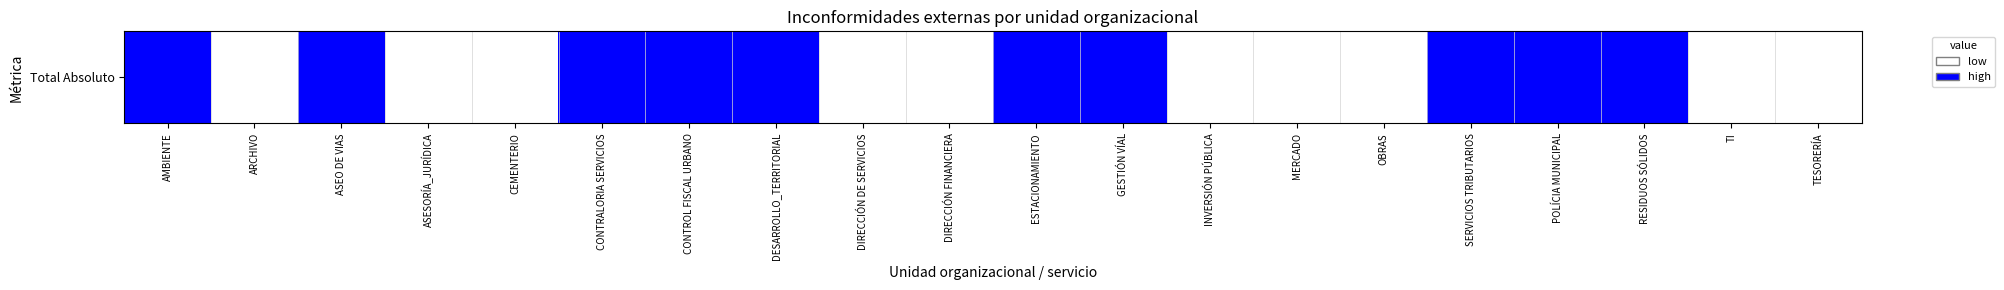

Rank the categories by value from lowest to highest.

ARCHIVO, ASESORÍA_JURÍDICA, CEMENTERIO, DIRECCIÓN DE SERVICIOS, DIRECCIÓN FINANCIERA, INVERSIÓN PÚBLICA, MERCADO, OBRAS, TI, TESORERÍA, AMBIENTE, ASEO DE VIAS, CONTRALORIA SERVICIOS, CONTROL FISCAL URBANO, DESARROLLO_TERRITORIAL, ESTACIONAMIENTO, GESTIÓN VÍAL, SERVICIOS TRIBUTARIOS, POLÍCIA MUNICIPAL, RESIDUOS SÓLIDOS